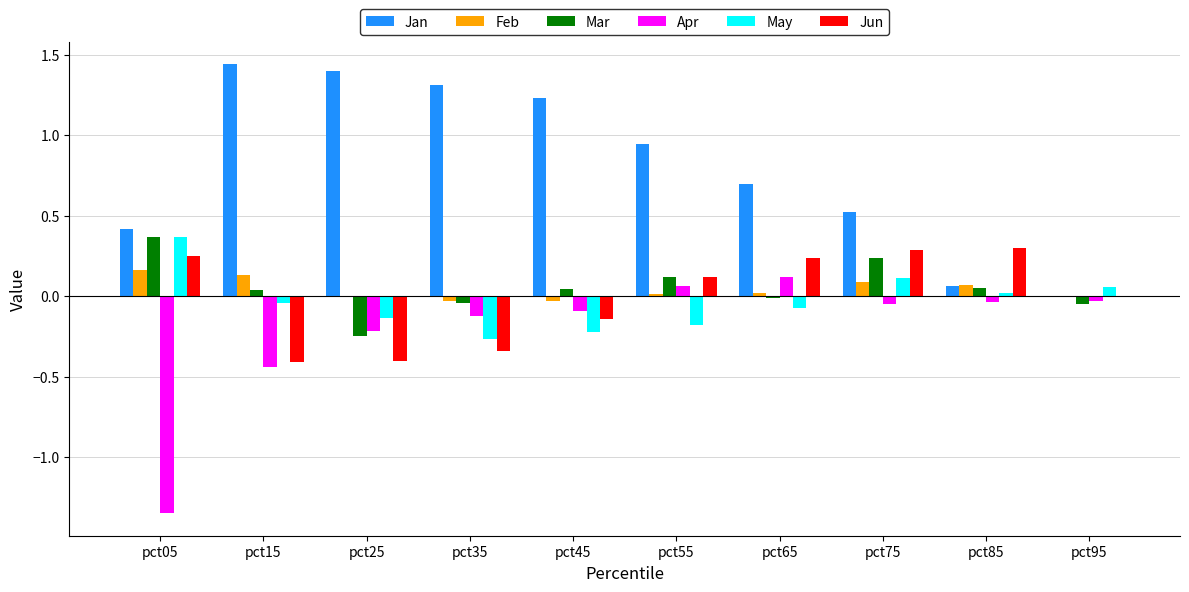

True or false: May has a value of 0.1 at pct95.

True